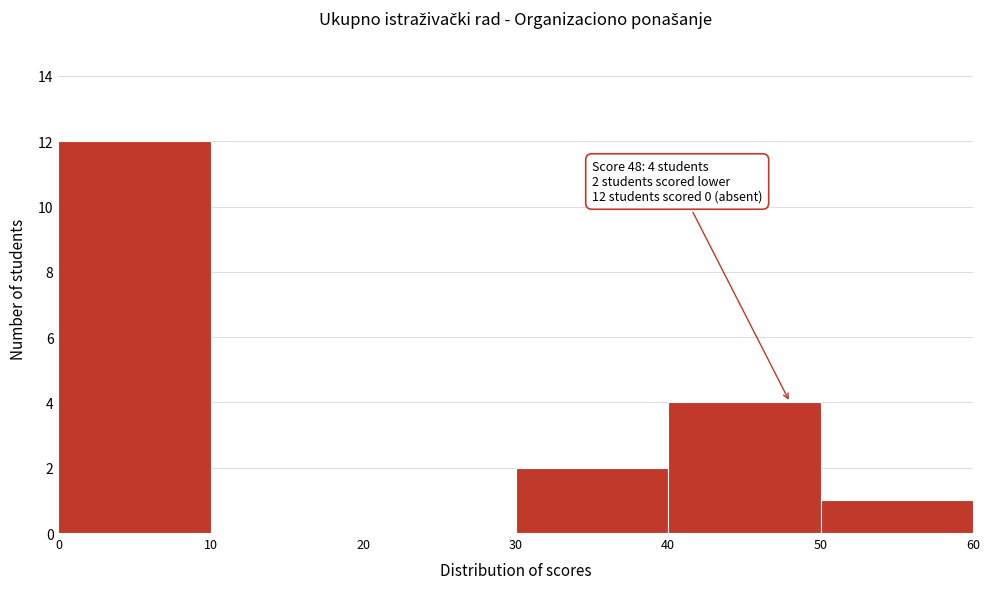

Over which range of the x-axis is the bar tallest?

0 to 10